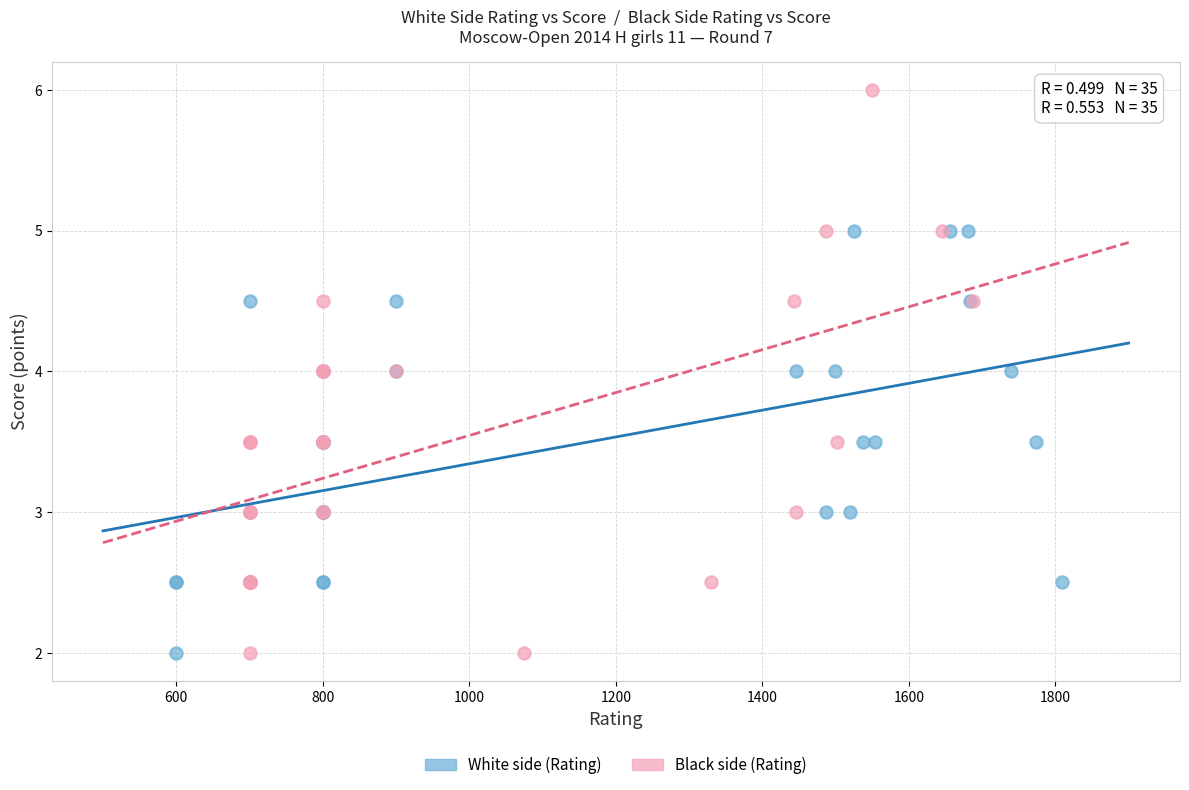

What are all the series names shown in the legend?

White side (Rating), Black side (Rating)